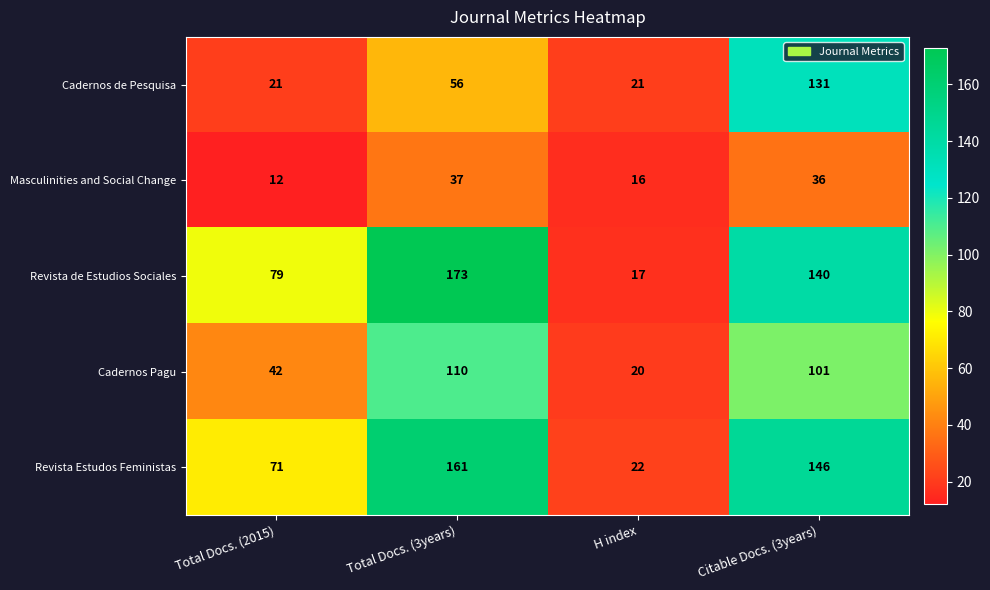

The value of Revista Estudos Feministas at Total Docs. (3years) is 91. True or false?

False